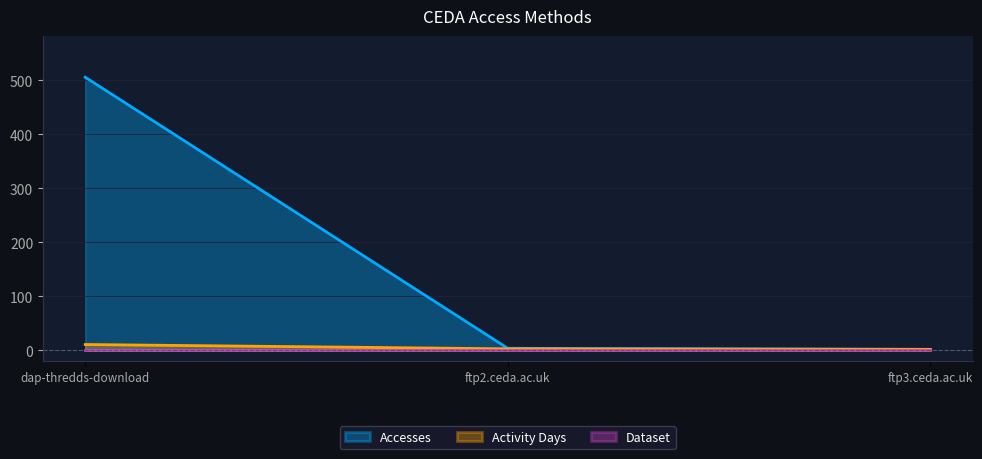

Which series changed the most between dap-thredds-download and ftp3.ceda.ac.uk?

Accesses